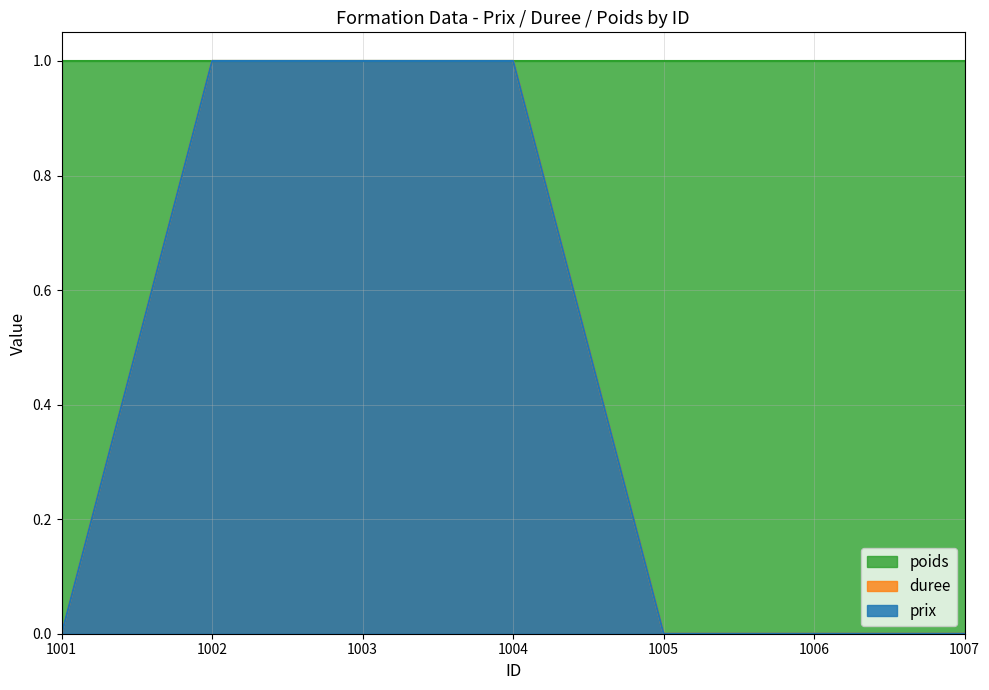

True or false: duree has more than 0 interior local peaks.

False